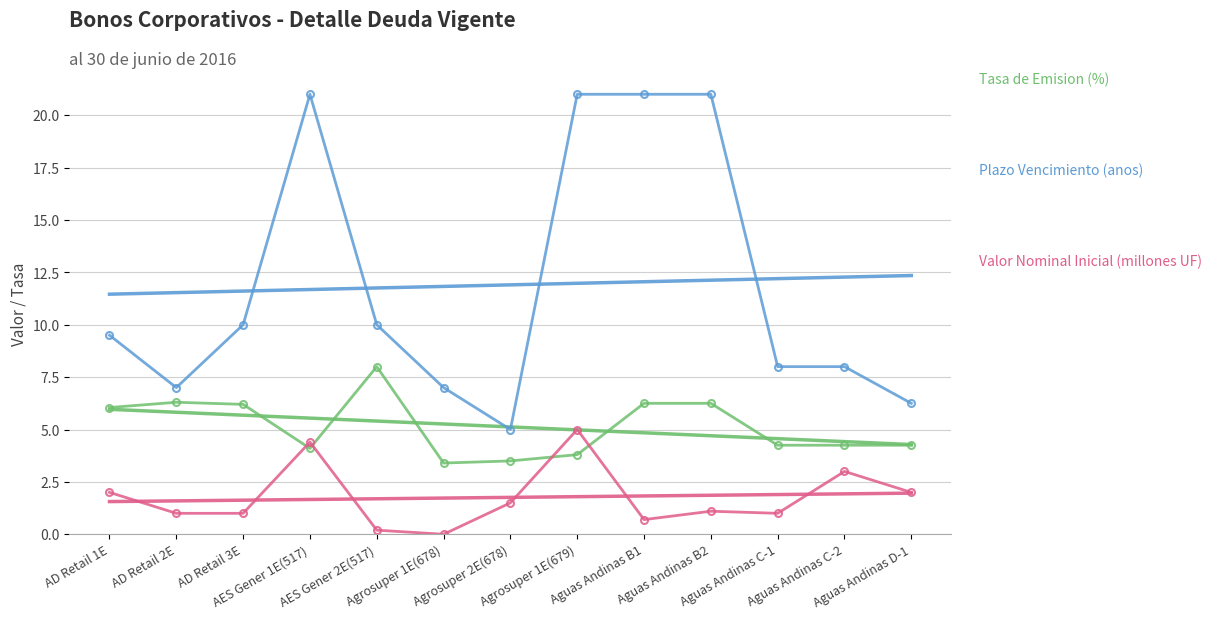

Reading left to right, list all the values displayed in this chart.

Tasa de Emision (%): 6.0	6.3	6.2	4.1	8.0	3.4	3.5	3.8	6.2	6.2	4.2	4.2	4.2
Plazo Vencimiento (anos): 9.5	7.0	10.0	21.0	10.0	7.0	5.0	21.0	21.0	21.0	8.0	8.0	6.2
Valor Nominal Inicial (millones UF): 2.0	1.0	1.0	4.4	0.2	0.0	1.5	5.0	0.7	1.1	1.0	3.0	2.0